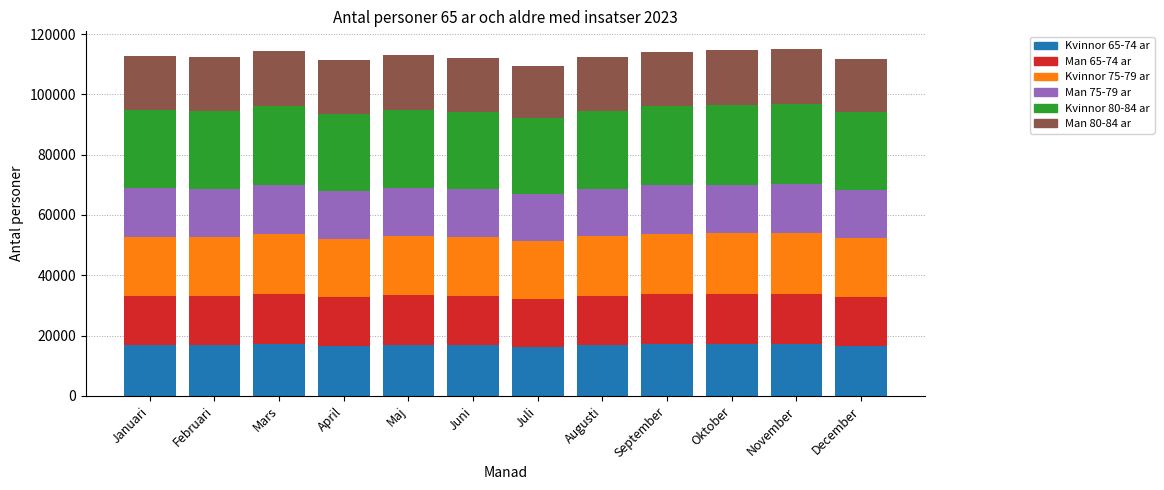

What is the maximum value for Kvinnor 65-74 ar?

17180